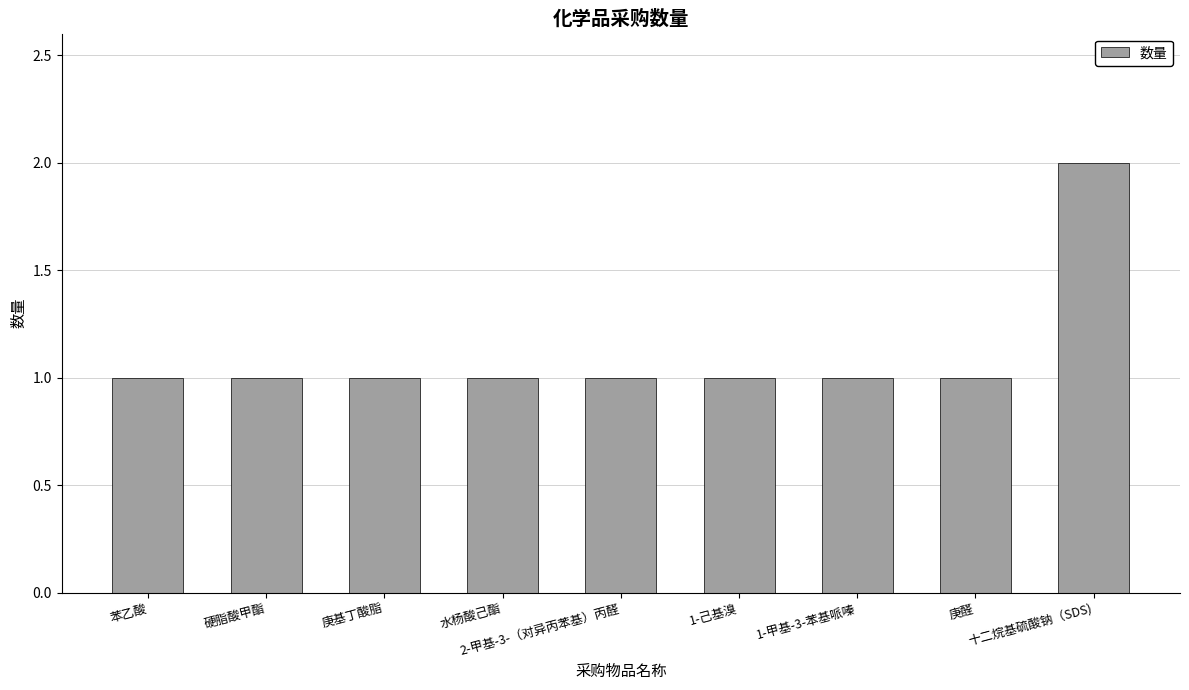

Approximately how many times larger is the value at 1-己基溴 compared to 苯乙酸?

1.0